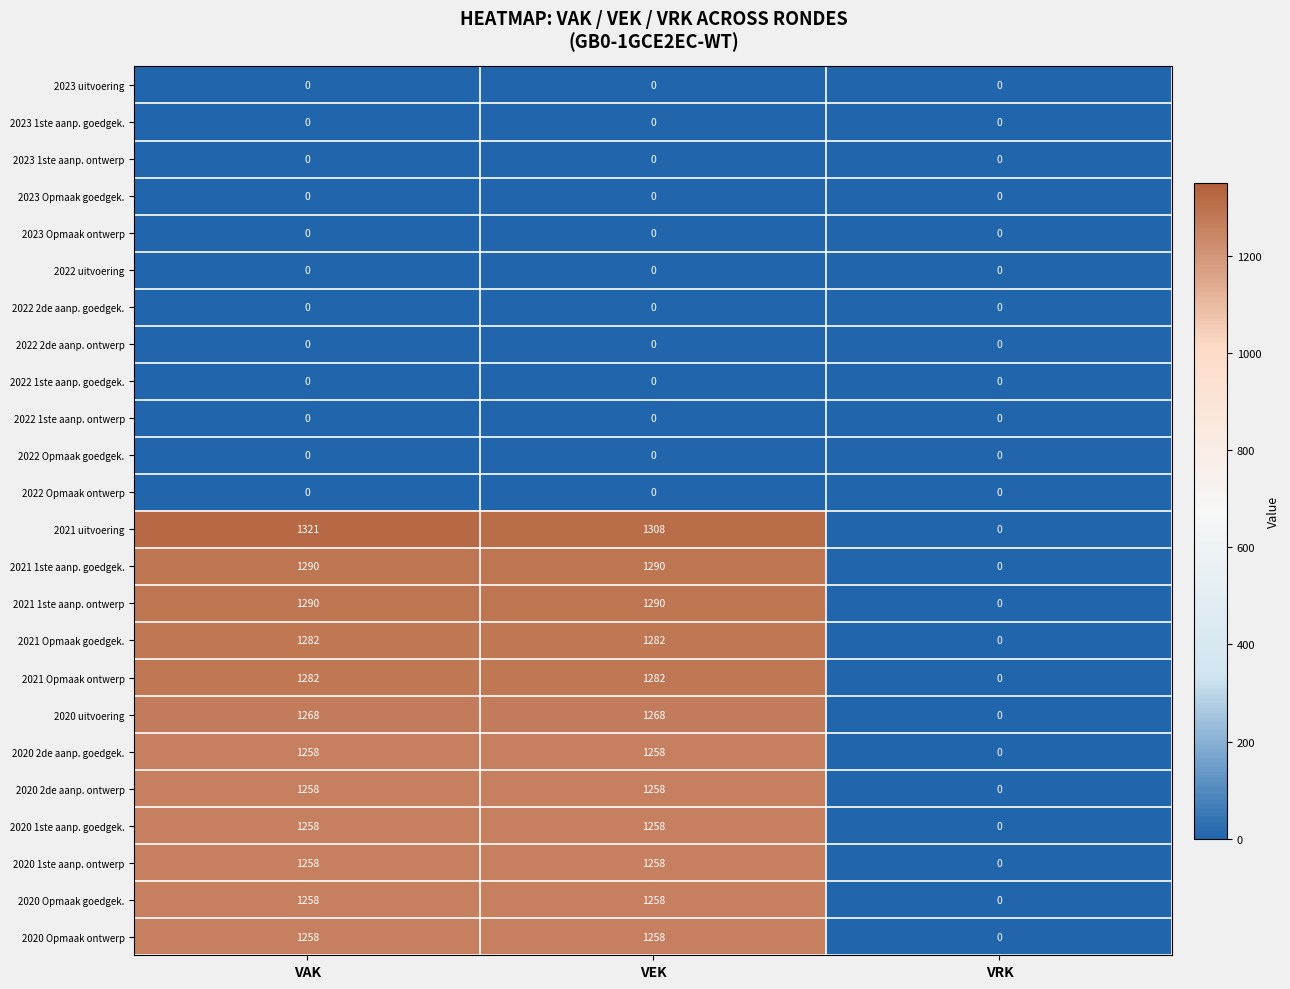

The 2023 uitvoering series shows 0 at VAK. True or false?

True